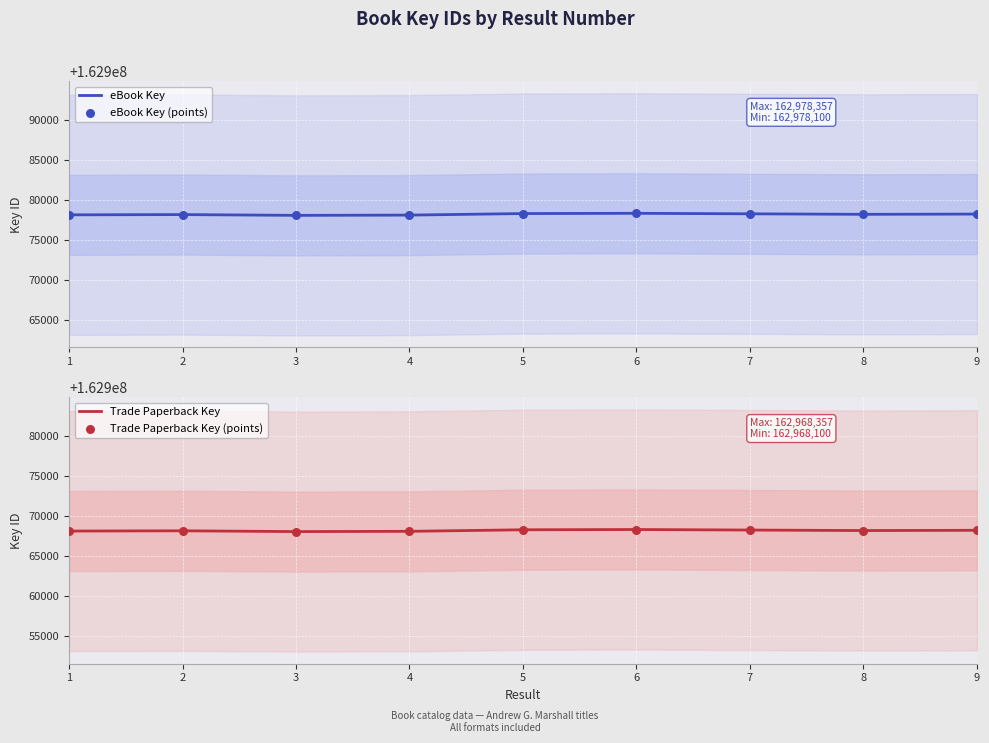

What is the total value across all series at 2?

651892788